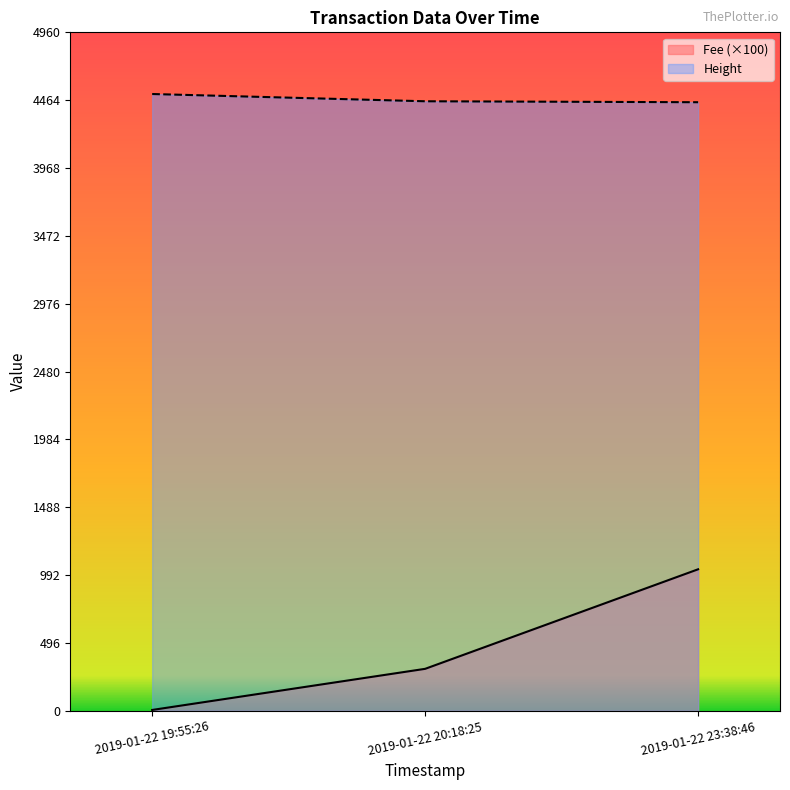

What is the average value of the Height series?

4471.3